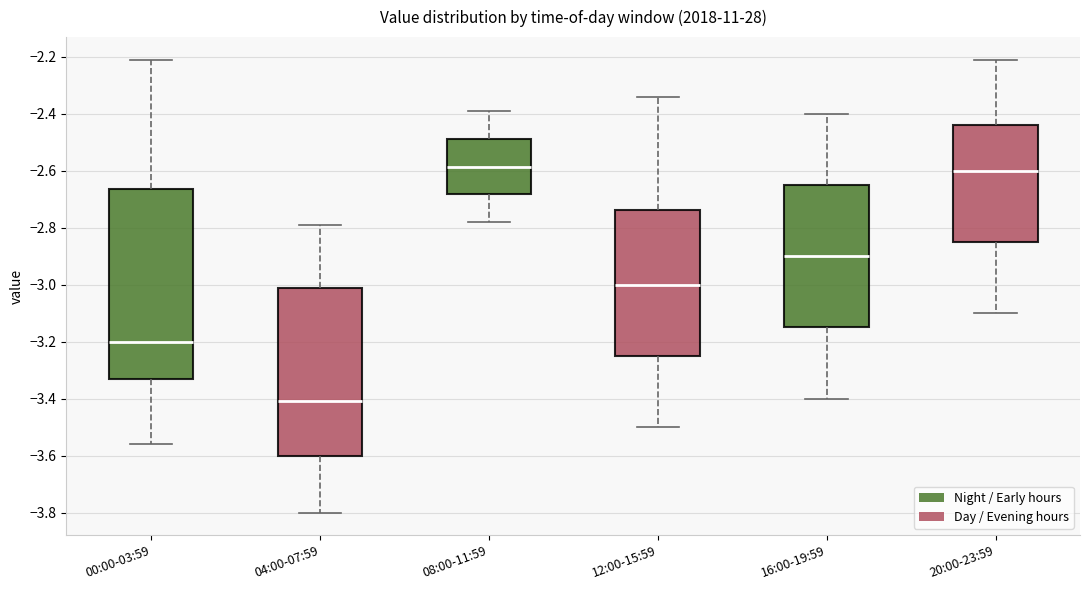

Reading left to right, read every box against the y-axis: the position of its median line, the range the box covers, and the ends of its whiskers. The values are not printed on the chart, so give them approximately, as read against the axis.

00:00-03:59: median -3.20, box -3.34 to -2.66, whiskers -3.56 to -2.20
04:00-07:59: median -3.40, box -3.60 to -3.02, whiskers -3.80 to -2.78
08:00-11:59: median -2.58, box -2.68 to -2.48, whiskers -2.78 to -2.38
12:00-15:59: median -3.00, box -3.24 to -2.74, whiskers -3.50 to -2.34
16:00-19:59: median -2.90, box -3.14 to -2.64, whiskers -3.40 to -2.40
20:00-23:59: median -2.60, box -2.84 to -2.44, whiskers -3.10 to -2.20